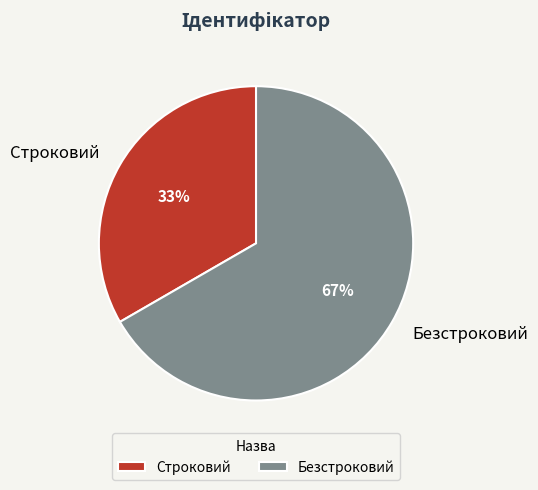

Between Безстроковий and Строковий, which is larger?

Безстроковий